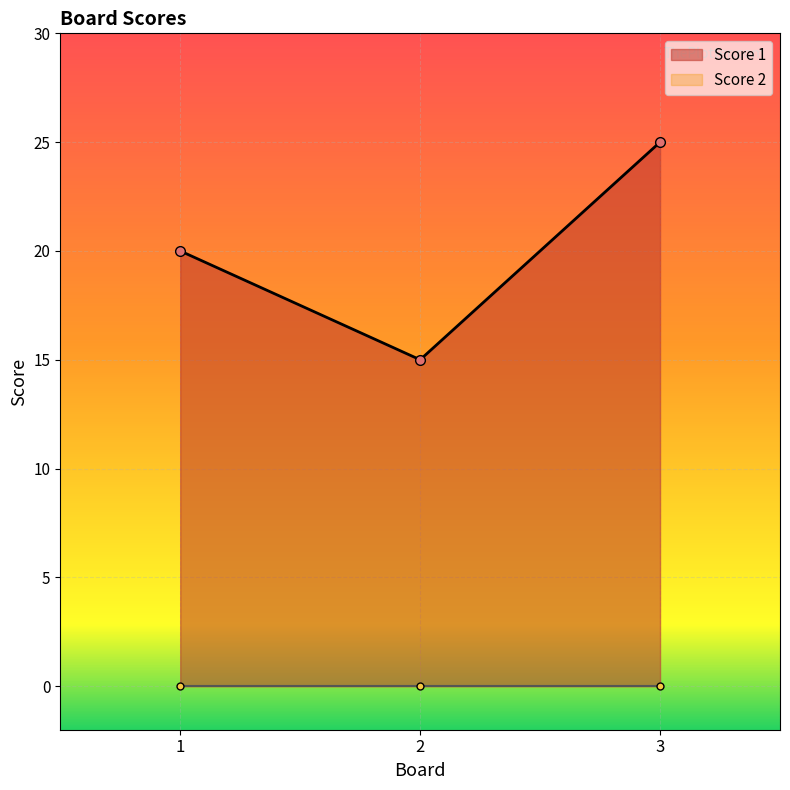

What is the sum of all values?

60